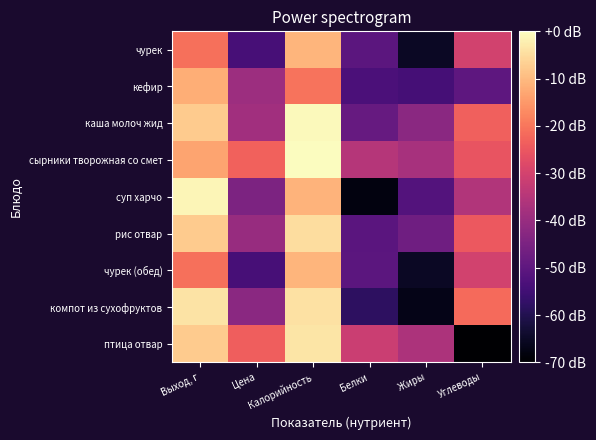

Which series changed the most between Выход, г and Углеводы?

птица отвар